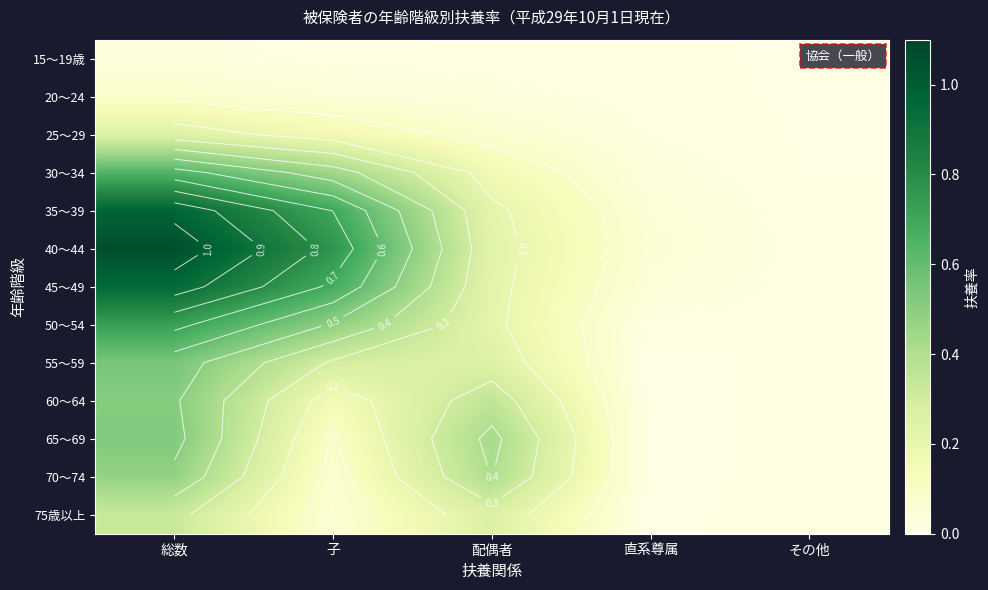

What is the difference between the 65～69 values at 子 and 配偶者?

0.3